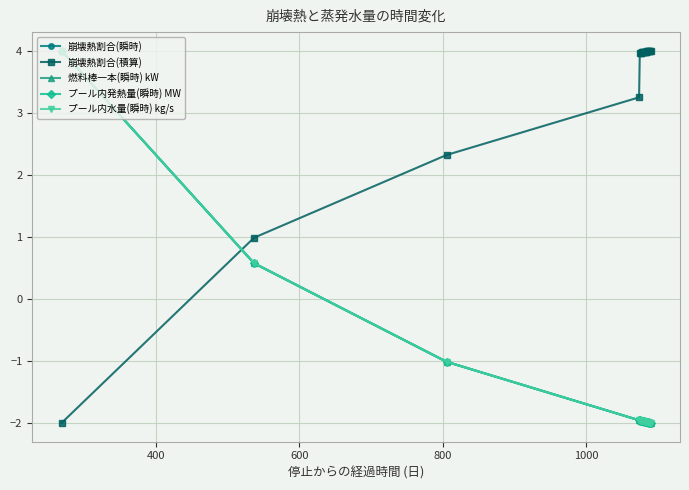

Does the chart have visible grid lines?

Yes